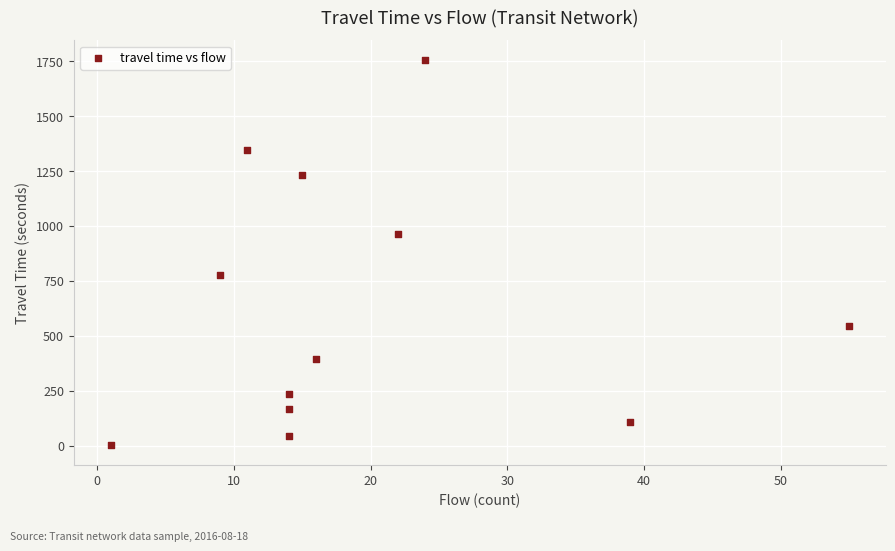

What Y value in the scatter plot is closest to 879?

962